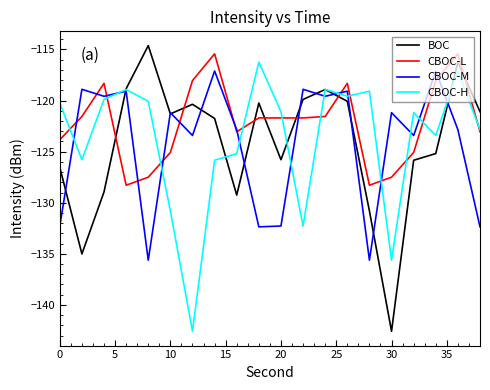

Which series has the largest total across all categories?

CBOC-L